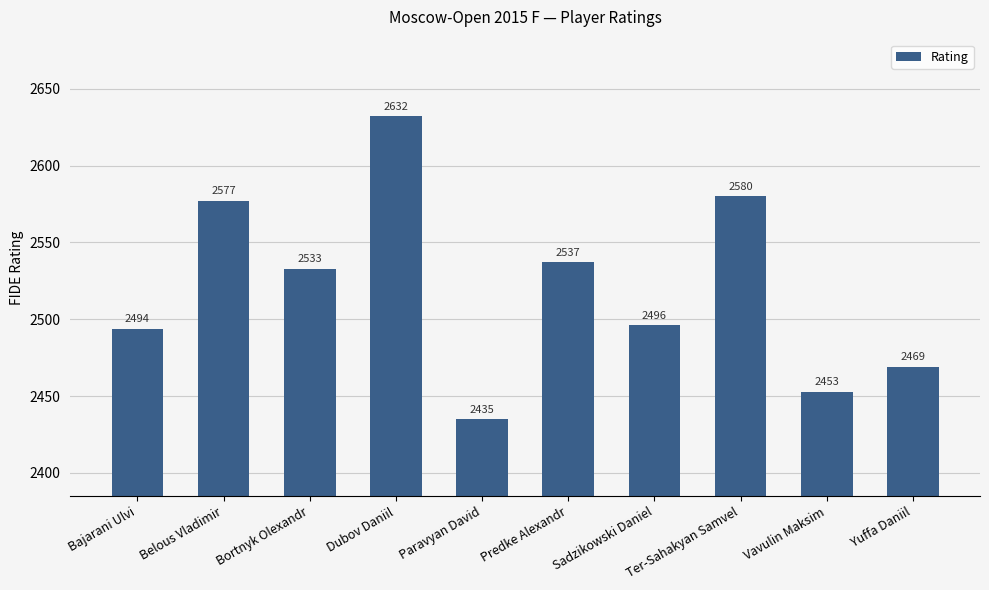

What is the sum of all values?

25206